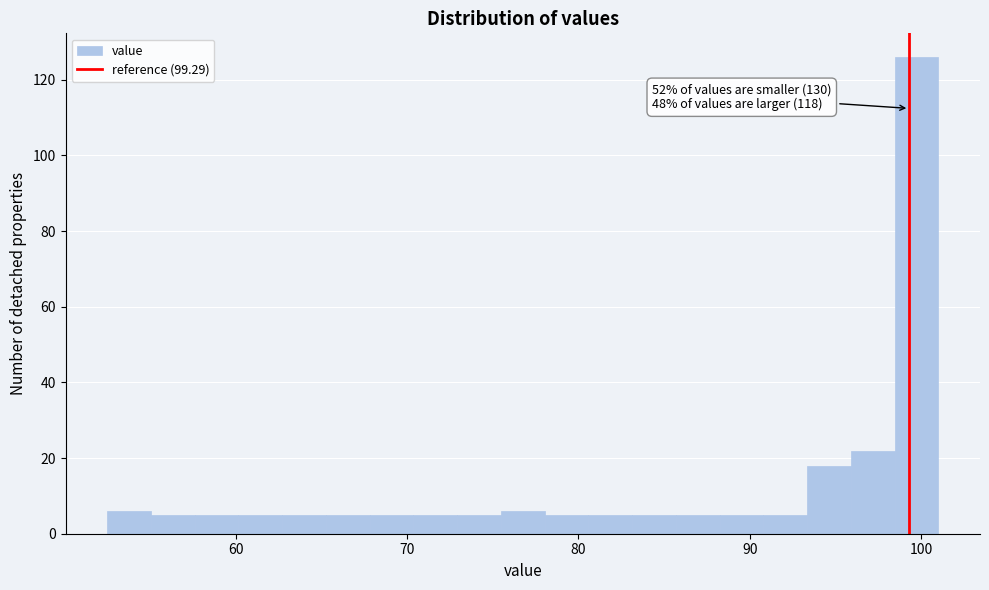

Around what value on the x-axis is the tallest bar? Give the approximate position of its centre, as read against the axis.

100